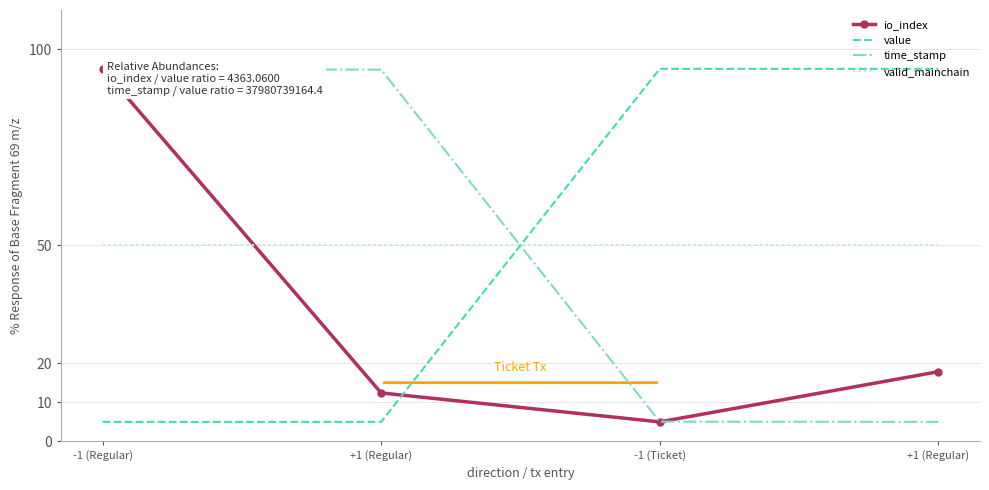

True or false: valid_mainchain and value intersect in this chart.

True